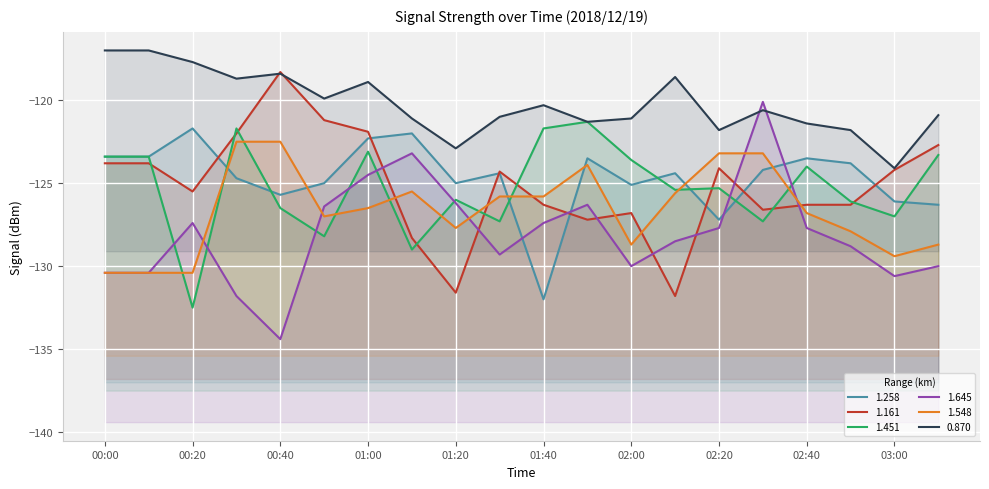

How many times do 1.451 and 1.548 cross each other?

10